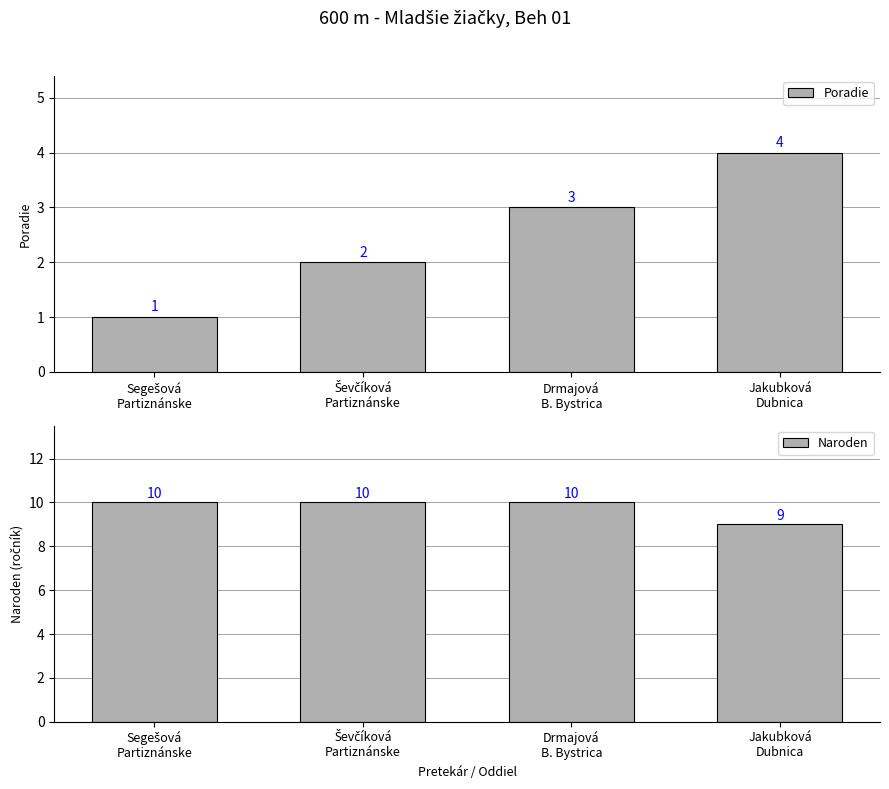

How many distinct data groups are displayed?

2